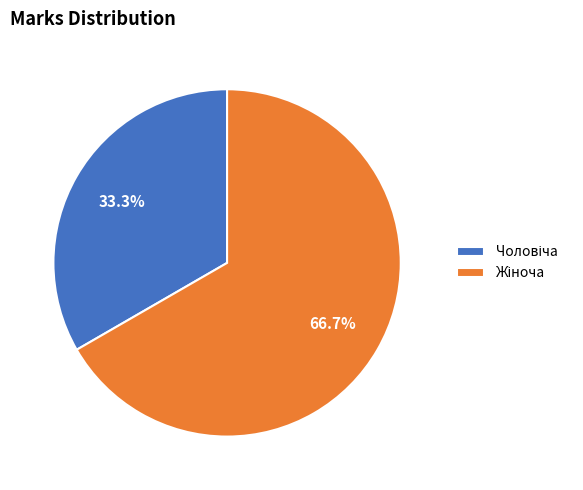

Does any single category account for the majority?

Yes